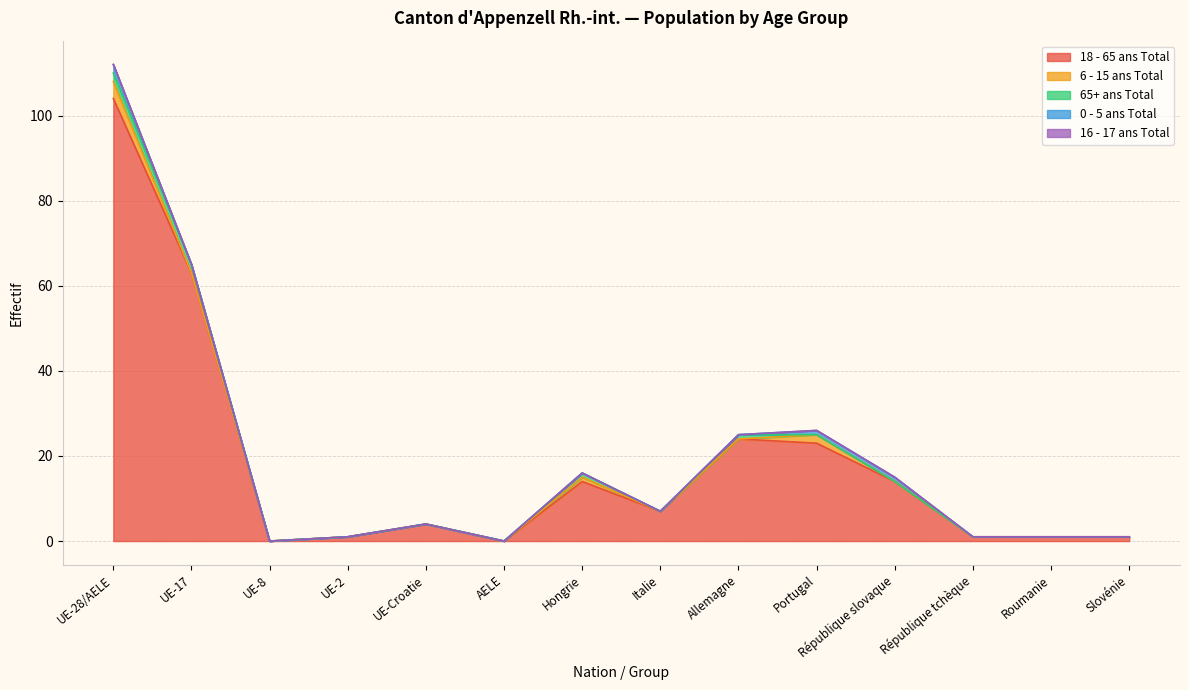

What is the difference between the highest and lowest values at UE-28/AELE?

104